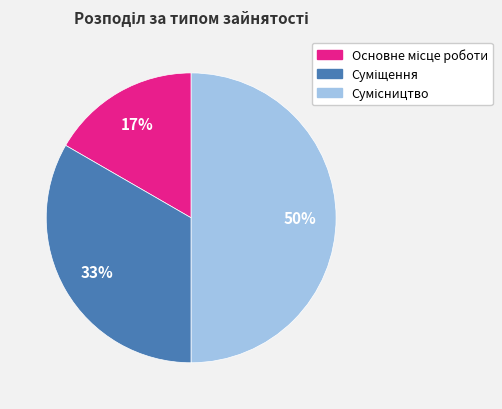

To the nearest percent, what is the average slice percentage?

33%